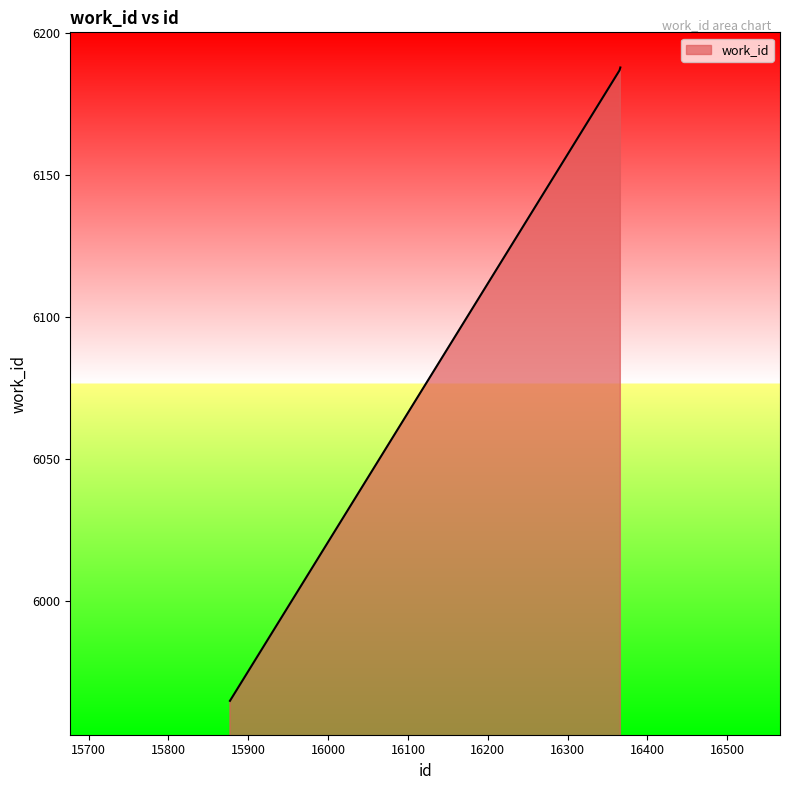

What is the sum of all values?

18340